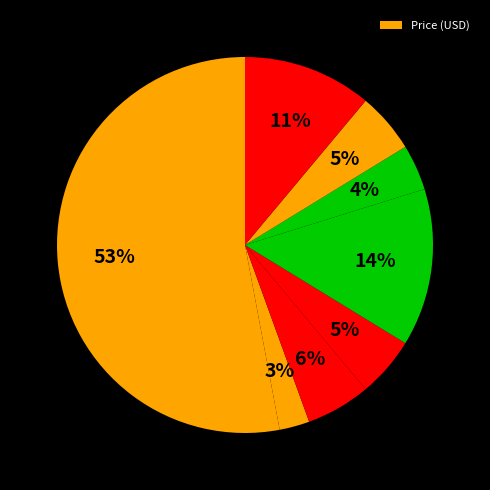

How many segments does this pie chart have?

8